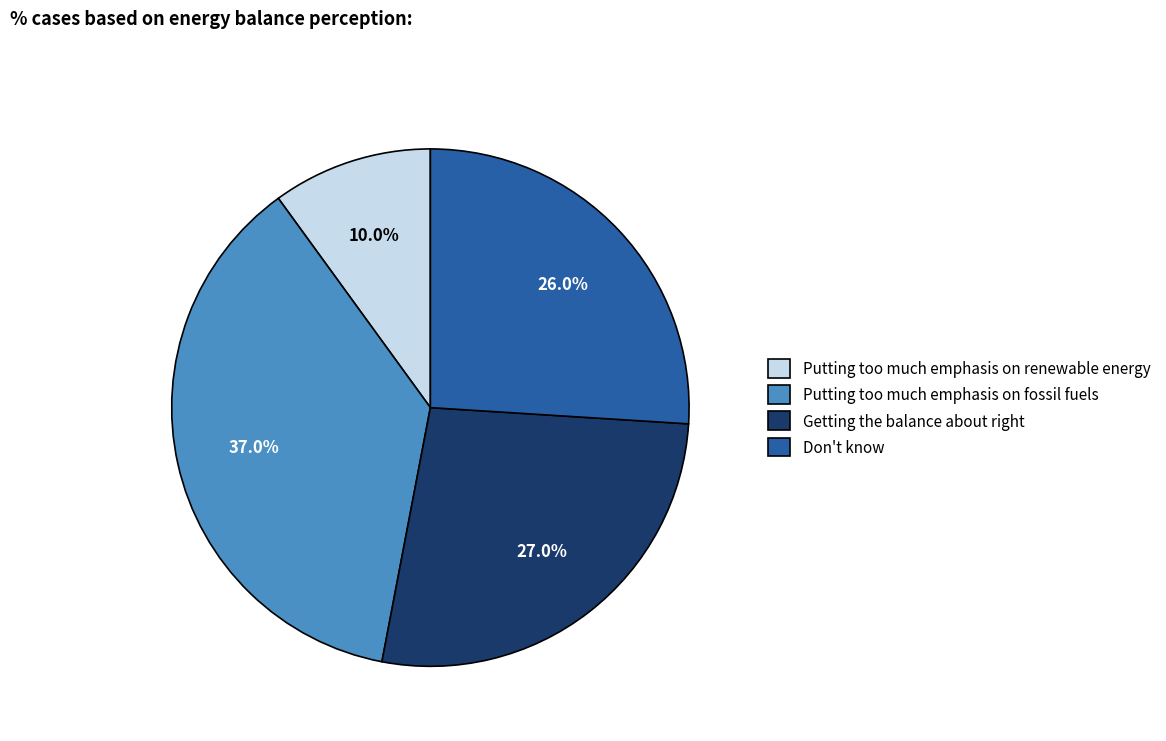

To the nearest percent, what portion does Putting too much emphasis on renewable energy represent?

10%